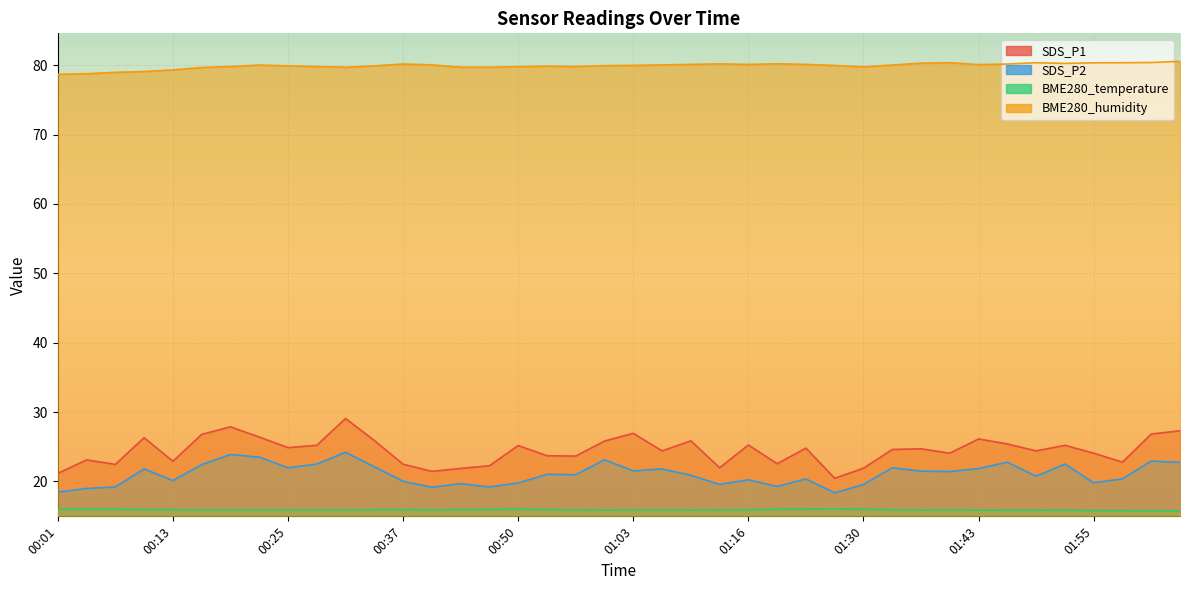

Where is the first local minimum for BME280_temperature?

00:22